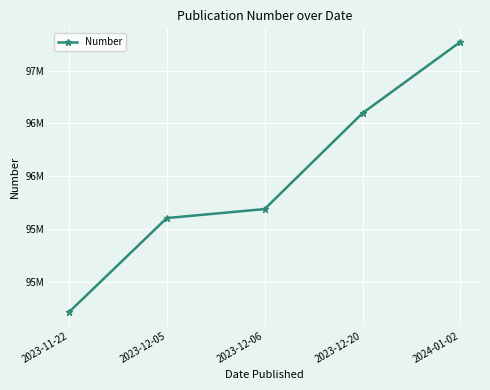

Approximately how many times larger is the value at 2023-12-06 compared to 2023-11-22?

1.0